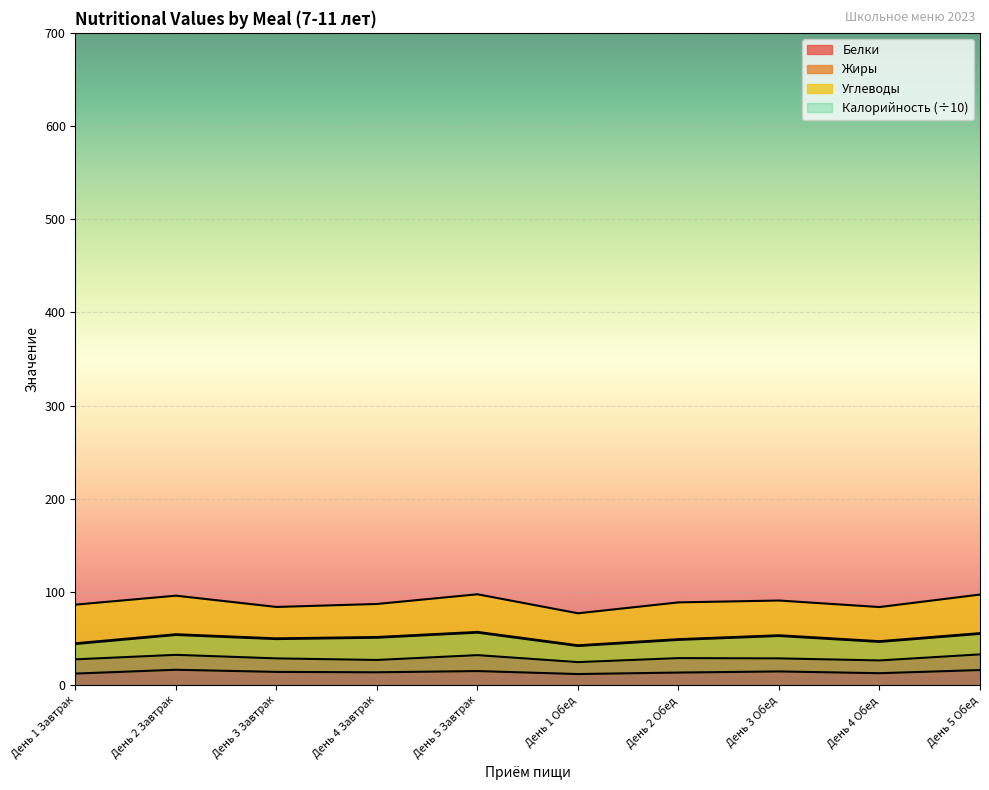

The Калорийность series shows 12.6 at День 2 Обед. True or false?

False